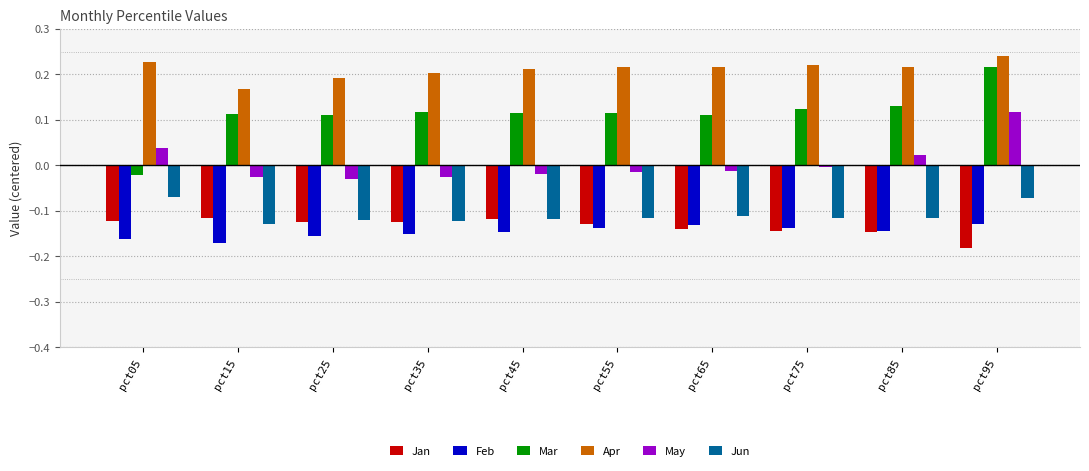

How many data points in Mar are above 0?

9